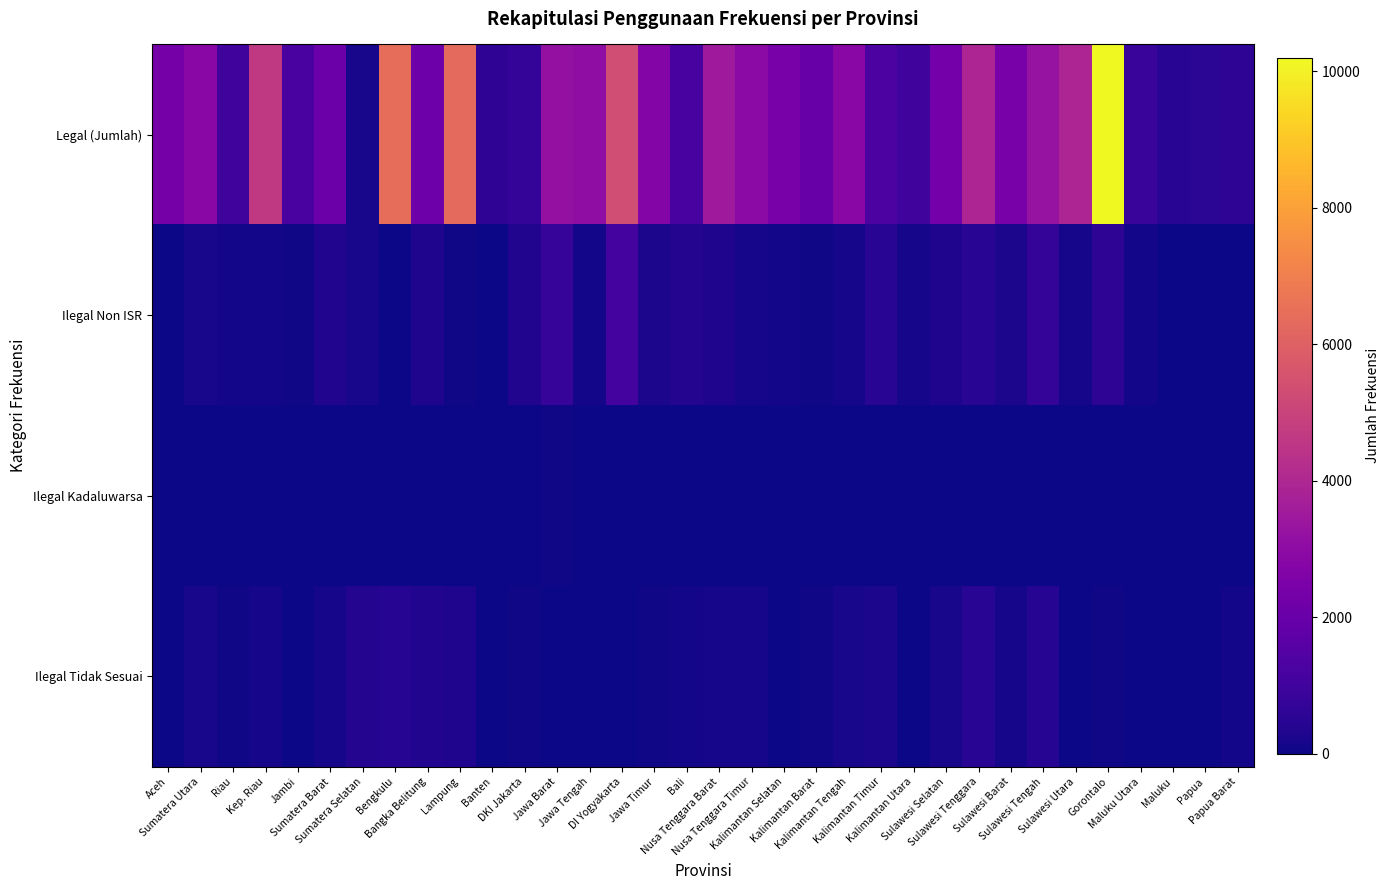

Which series has the widest spread of values?

Legal (Jumlah)